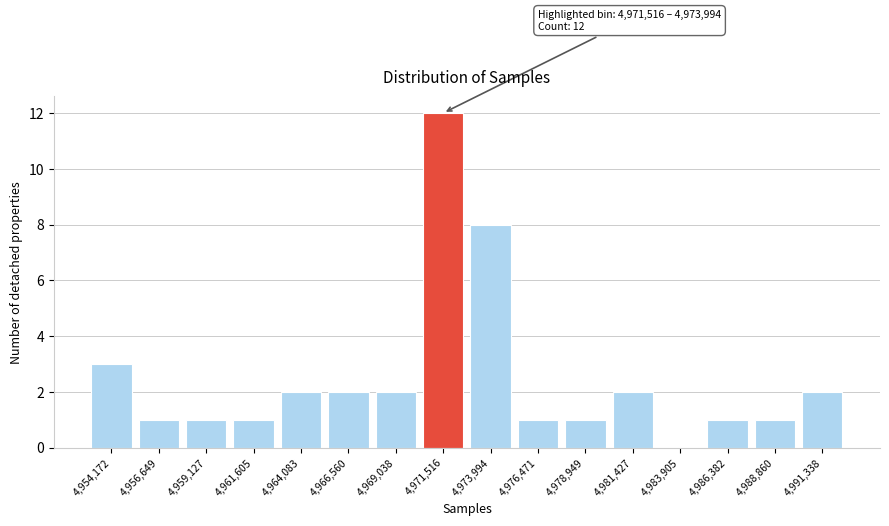

Reading right to left, transcribe all the data shown in this chart.

4,991,338=2	4,988,860=1	4,986,382=1	4,983,905=0	4,981,427=2	4,978,949=1	4,976,471=1	4,973,994=8	4,971,516=12	4,969,038=2	4,966,560=2	4,964,083=2	4,961,605=1	4,959,127=1	4,956,649=1	4,954,172=3